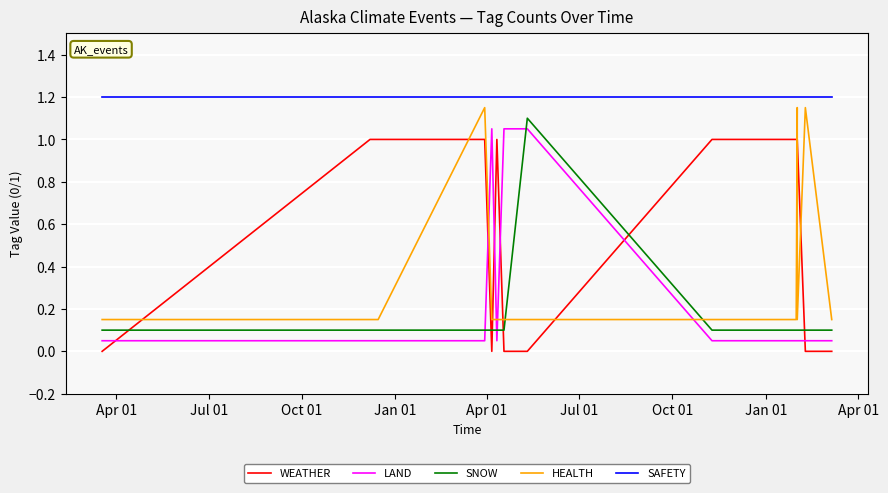

What is the highest value of the LAND series?

1.1